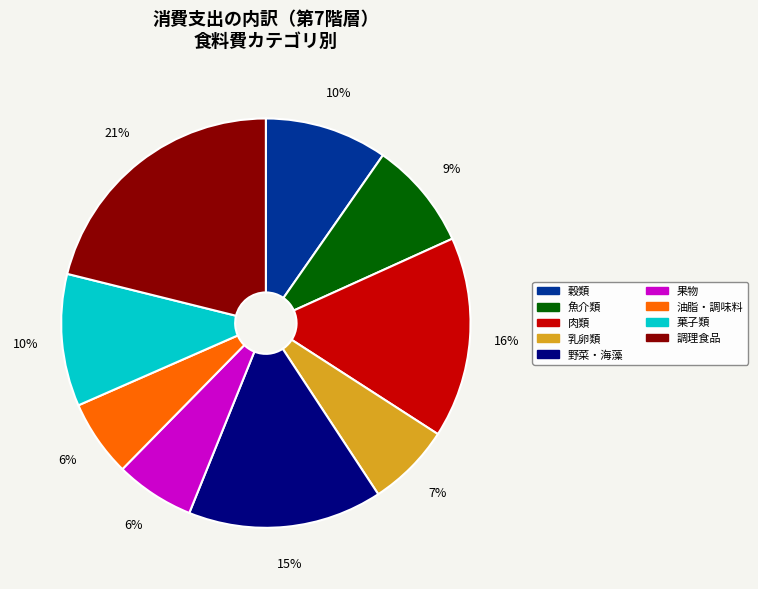

How many segments does this pie chart have?

9